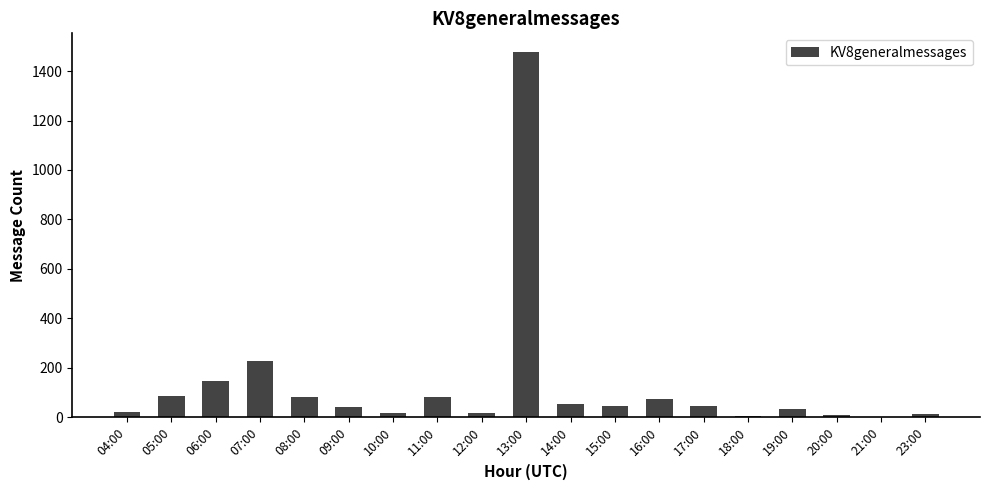

Is it true that the value at 19:00 is 34?

True